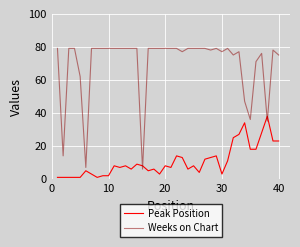

What is the maximum value for Peak Position?

38